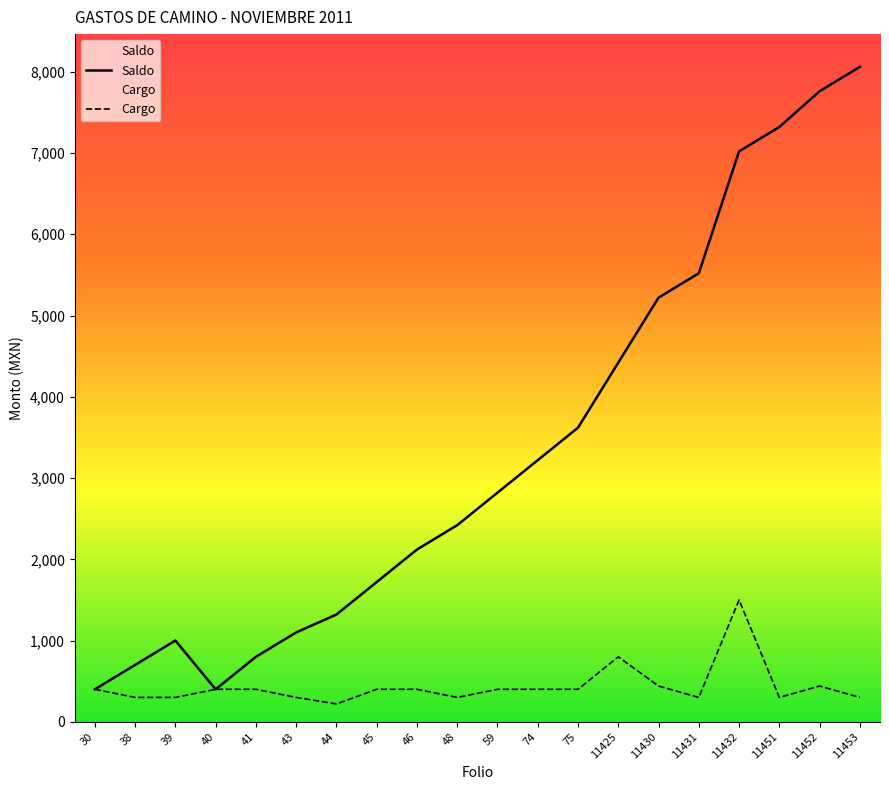

How many distinct data groups are displayed?

2